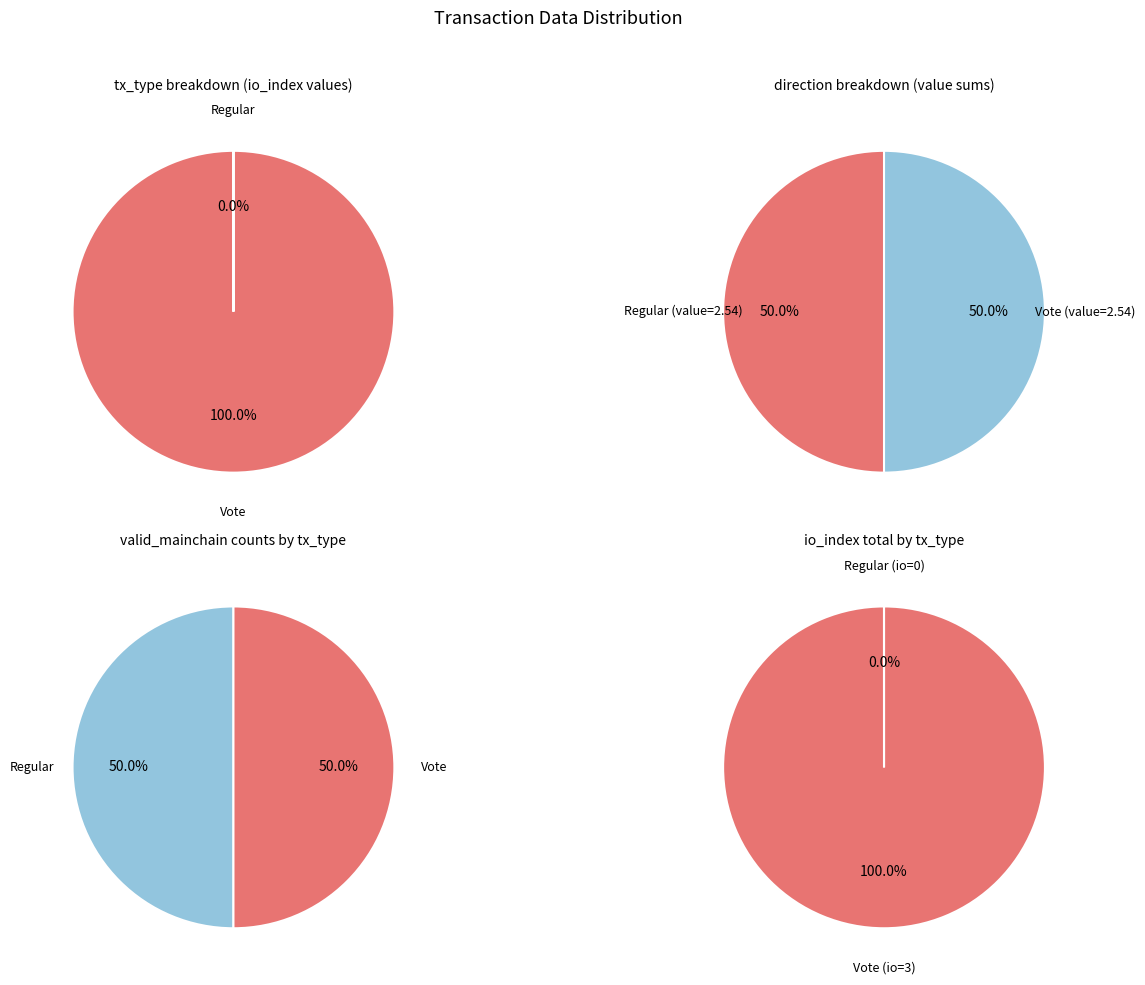

Do value and io_index together represent more than half of the pie?

Yes